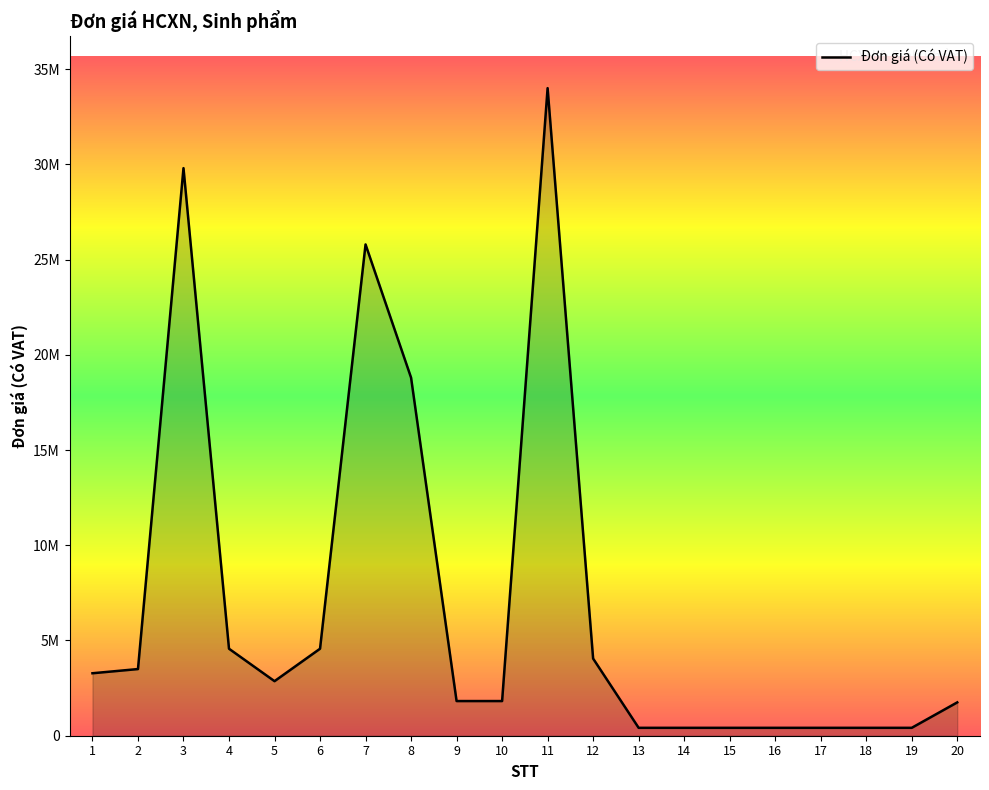

Where is the data nearest to the value 17207350?

8